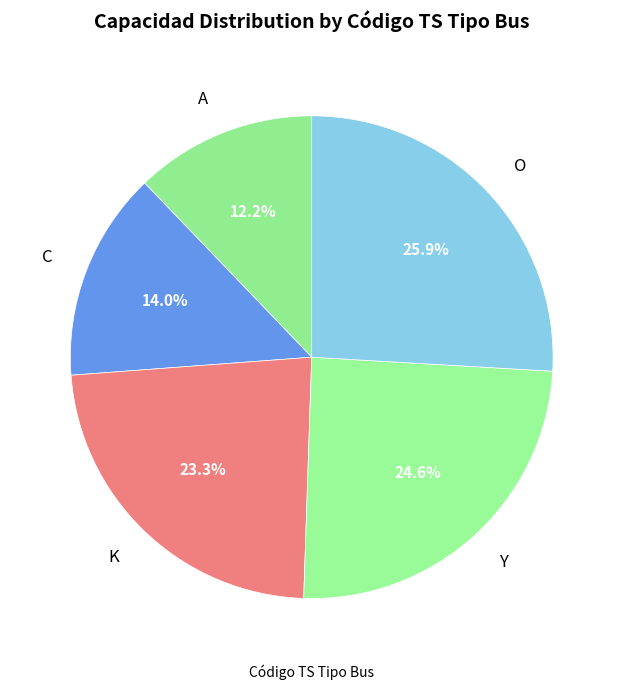

Is there any slice that represents more than half of the pie?

No